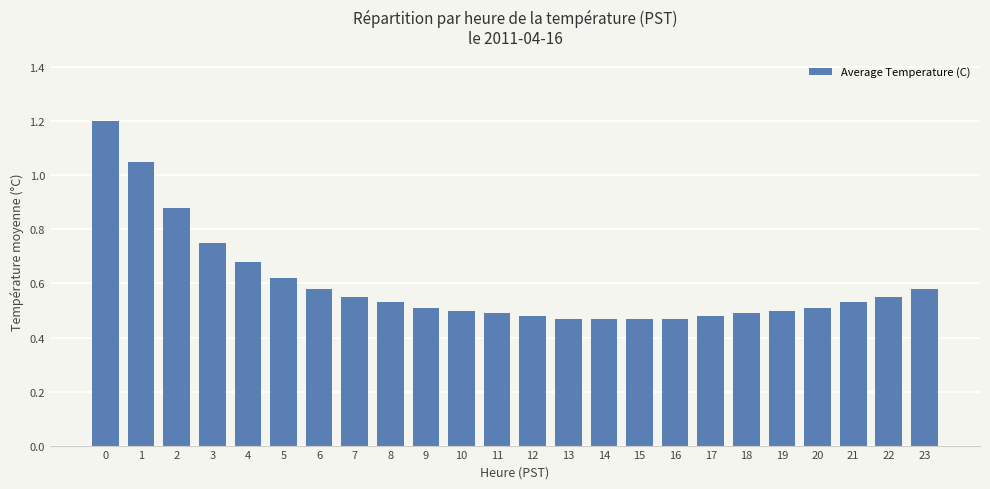

What is the sum of all values?

14.3